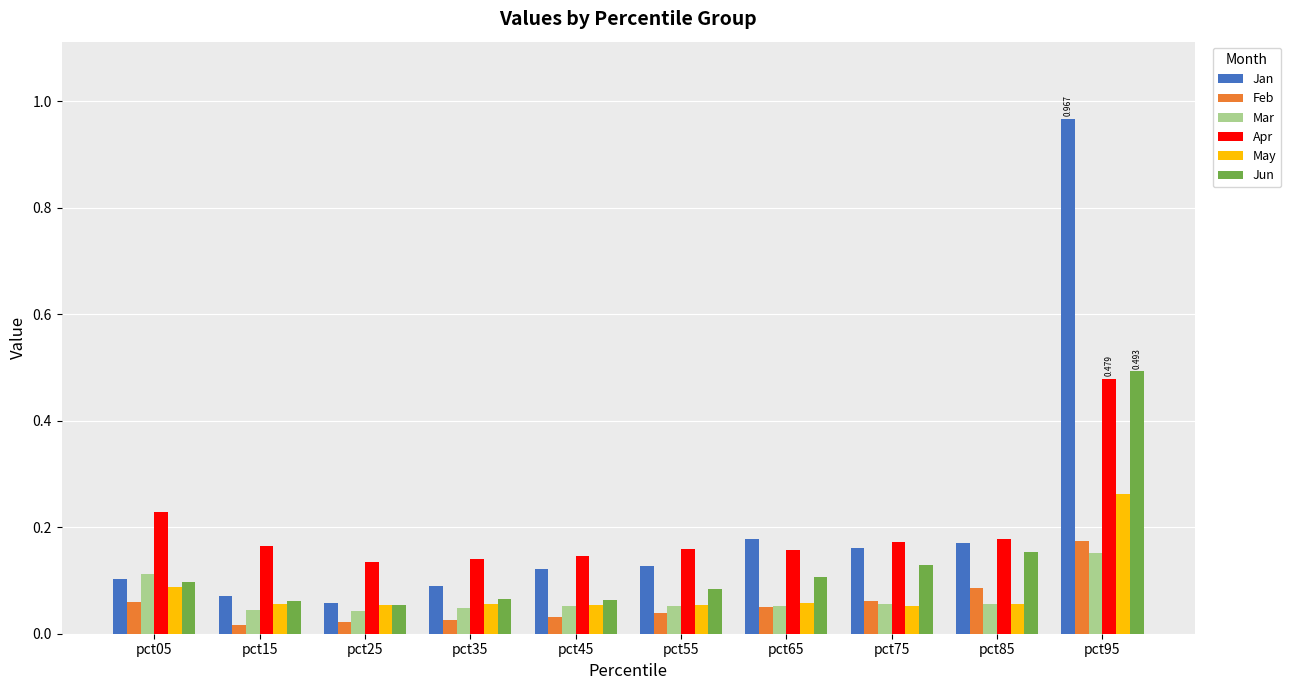

Between pct55 and pct95, which series saw the biggest shift?

Jan